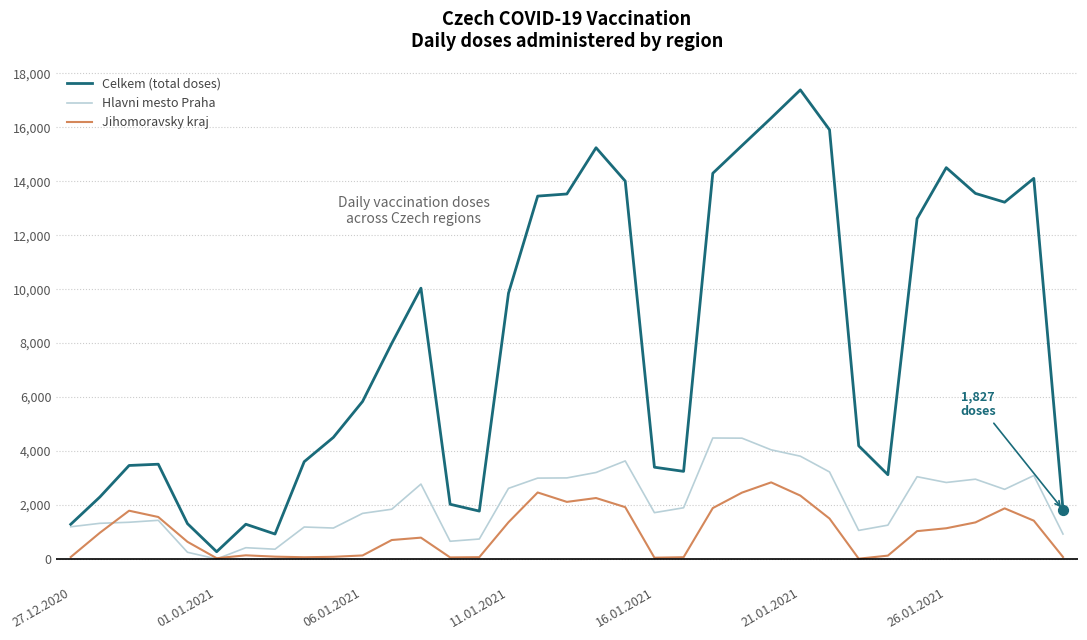

What are all the series names shown in the legend?

Celkem (total doses), Hlavni mesto Praha, Jihomoravsky kraj